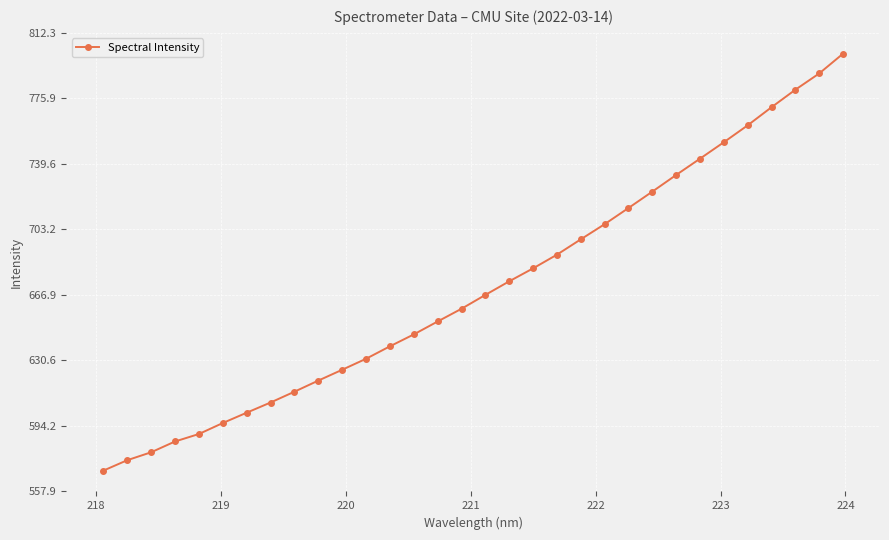

What is the difference between the maximum and minimum values?

231.3